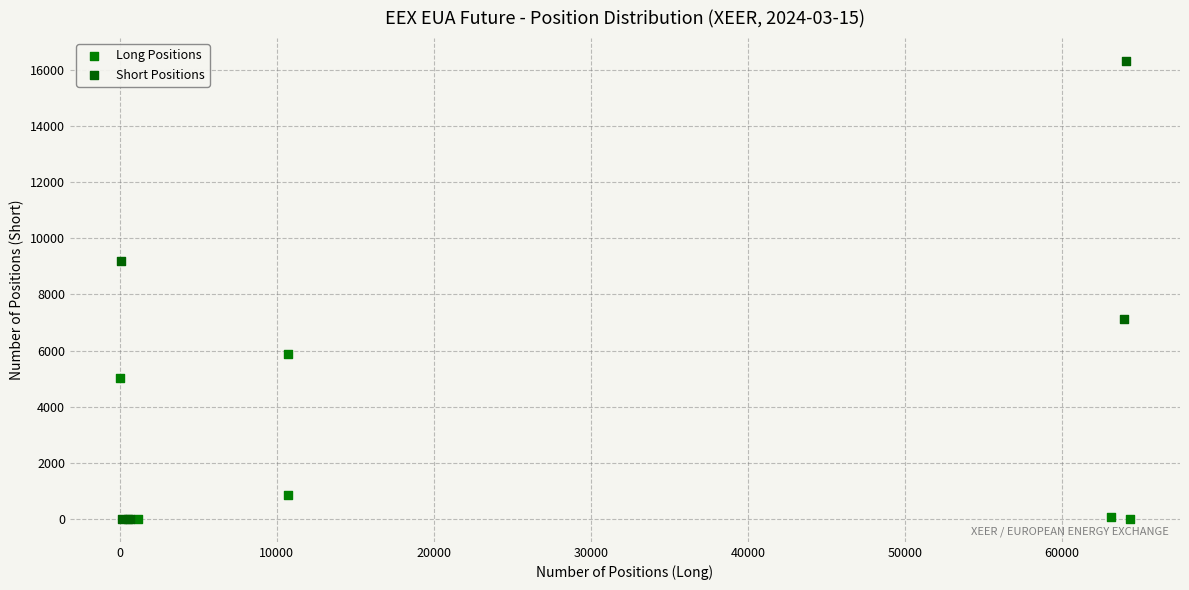

Which series has the largest Y range (max minus min)?

Short Positions